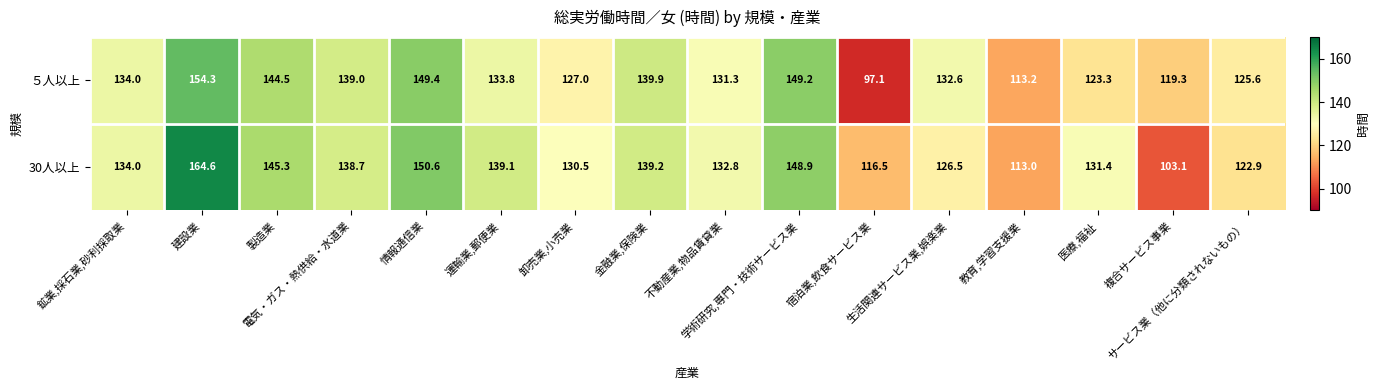

Which series has the largest total across all categories?

30人以上